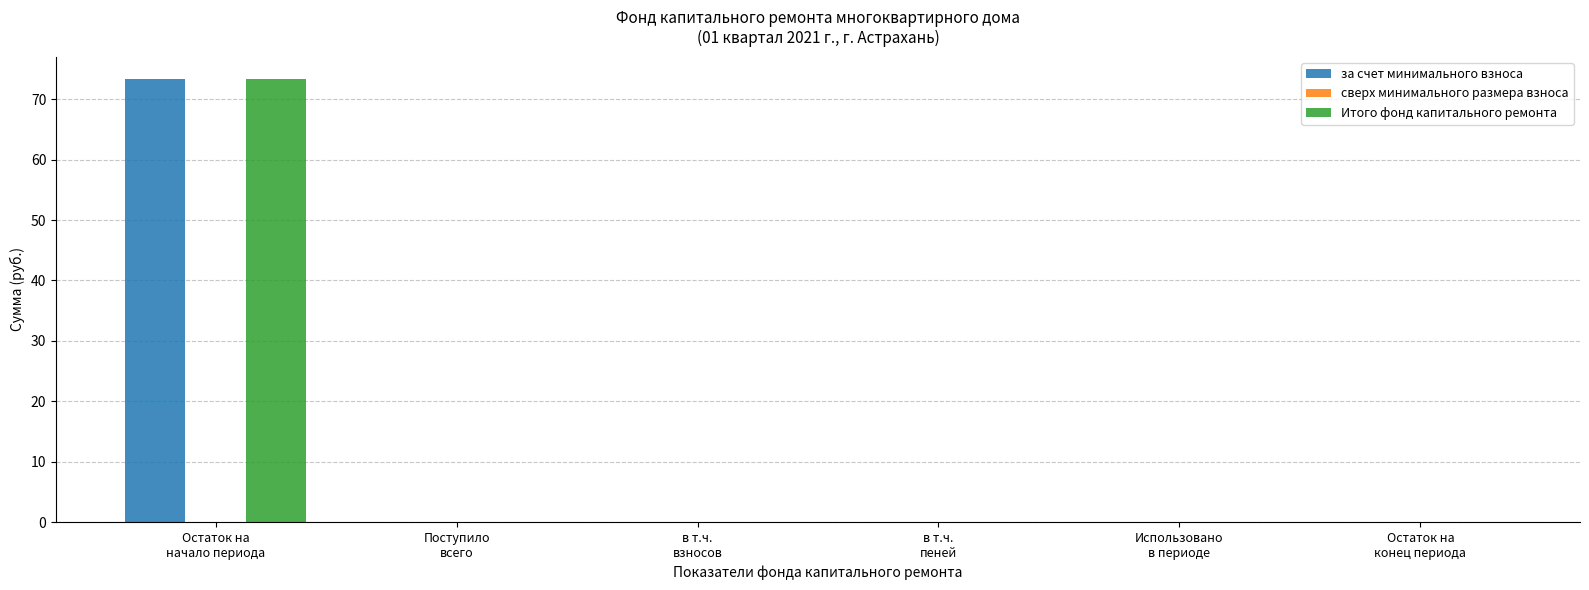

What is the total value across all series at Поступило
всего?

0.2